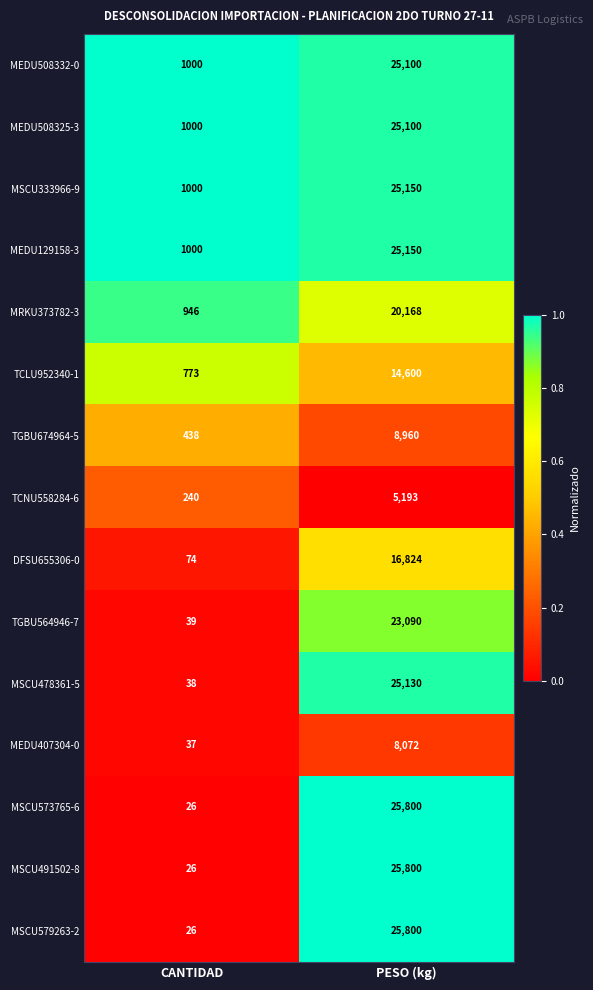

Is it true that MSCU478361-5 equals 38 at CANTIDAD?

True